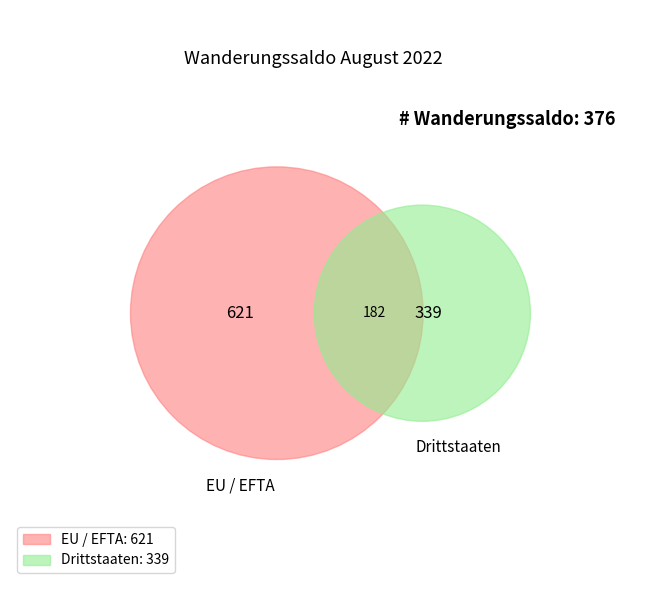

Does Drittstaaten account for over 50% of the chart?

No